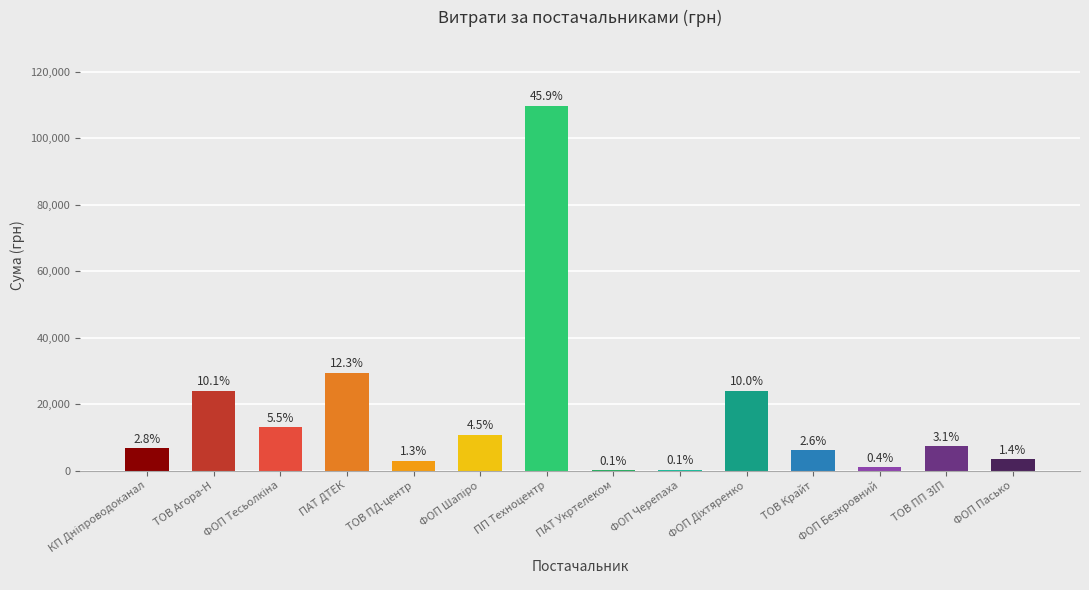

What is the difference between the second highest and minimum values?

29336.9